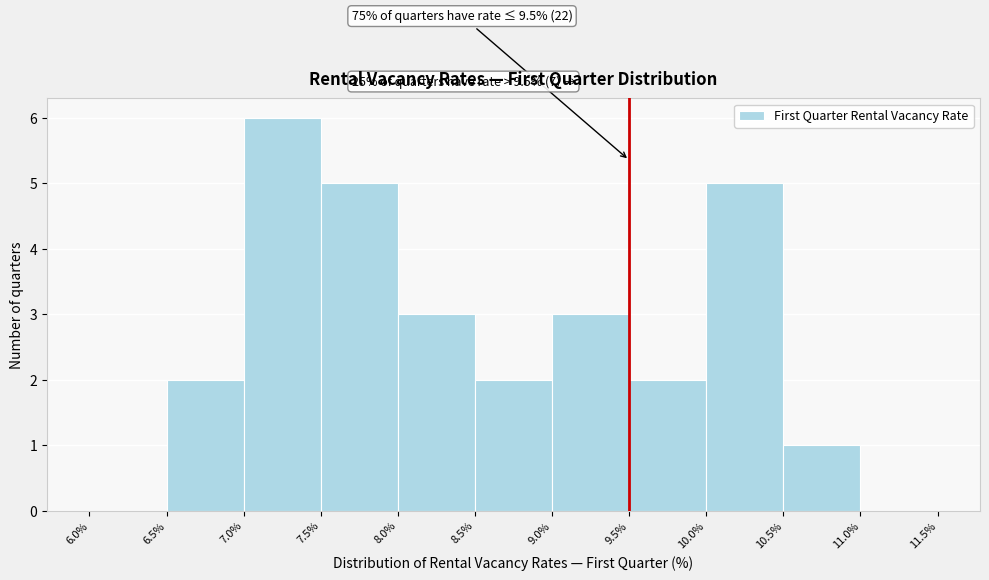

Over which range of the x-axis is the bar tallest?

7.0% to 7.5%